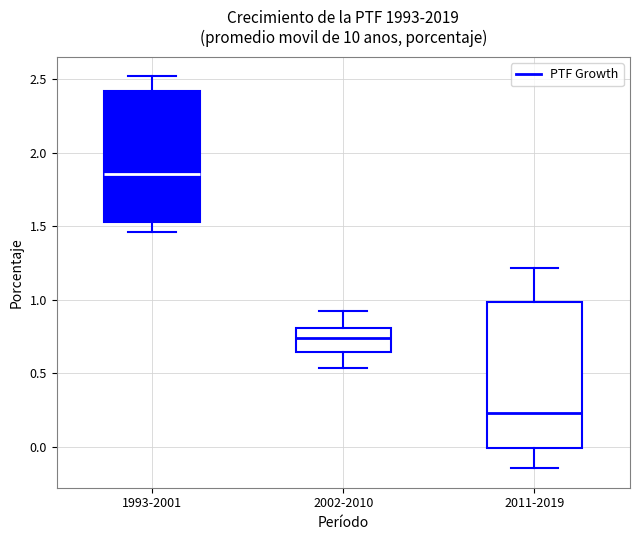

Comparing the boxes themselves (not the whiskers), which one is the tallest?

2011-2019